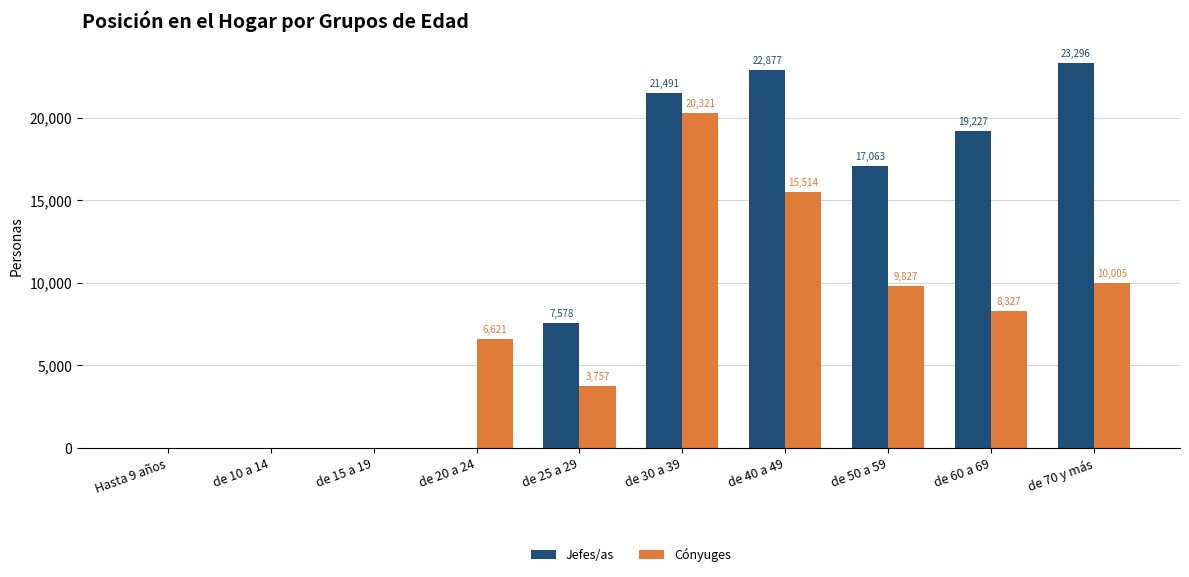

Is the value of Cónyuges at Hasta 9 años greater than the value of Jefes/as at de 40 a 49?

No